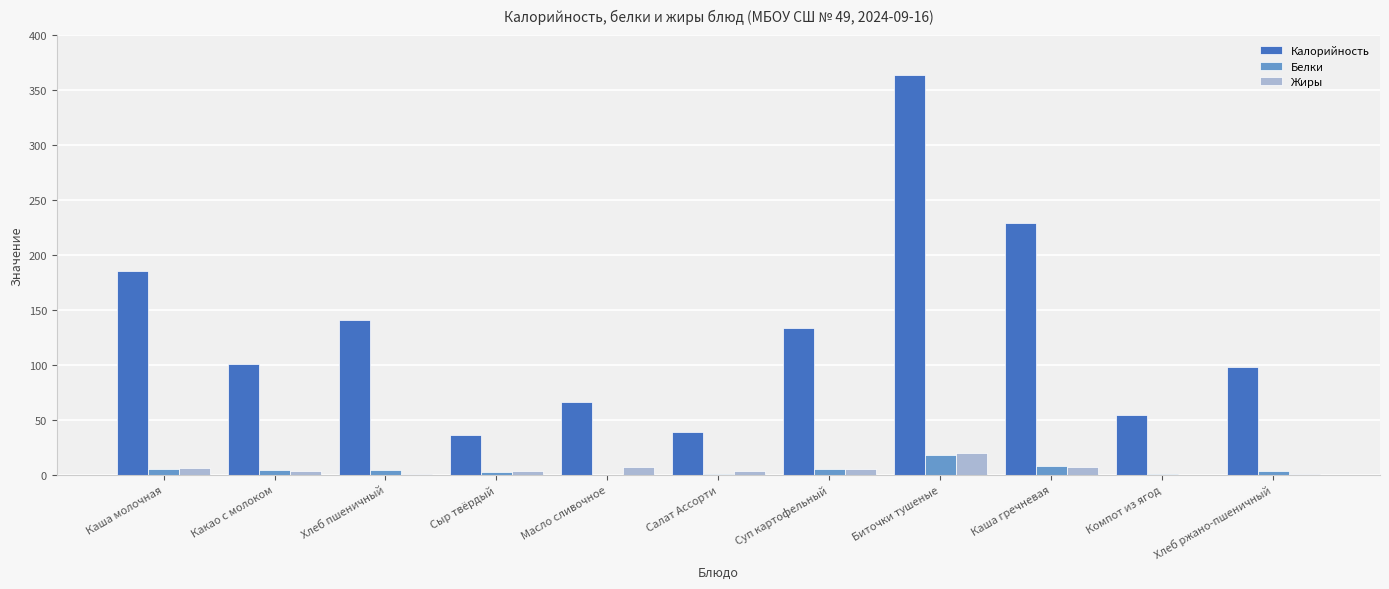

True or false: Калорийность has a value of 100.5 at Каша молочная.

False